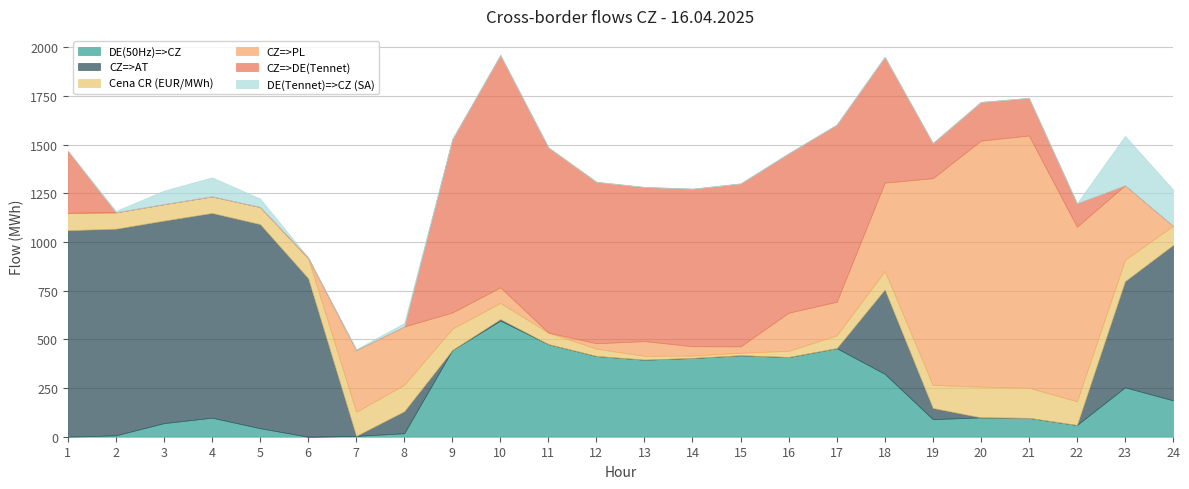

List the labels in order of DE(50Hz)=>CZ value, smallest first.

1, 6, 7, 2, 8, 5, 22, 3, 19, 21, 4, 20, 24, 23, 18, 13, 14, 16, 12, 15, 9, 17, 11, 10